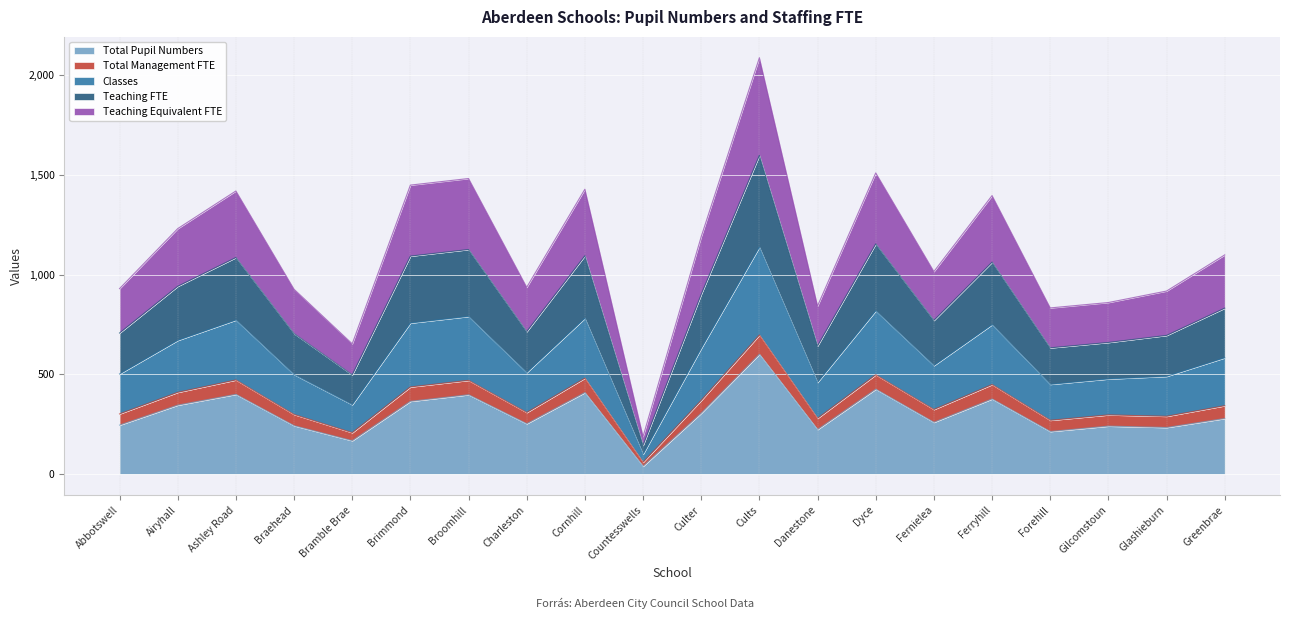

Which label corresponds to the smallest value in the chart?

Countesswells